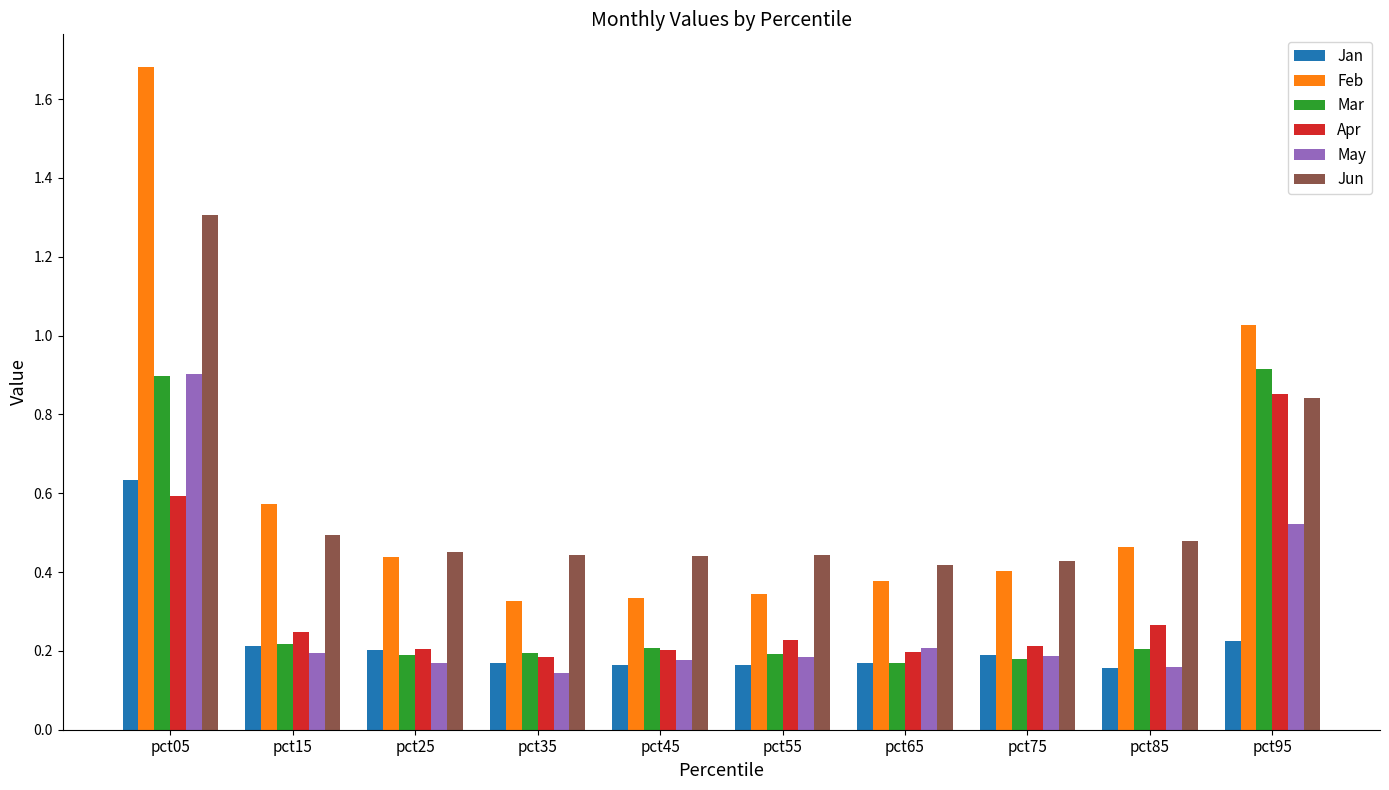

Which label corresponds to the largest value in the chart?

pct05